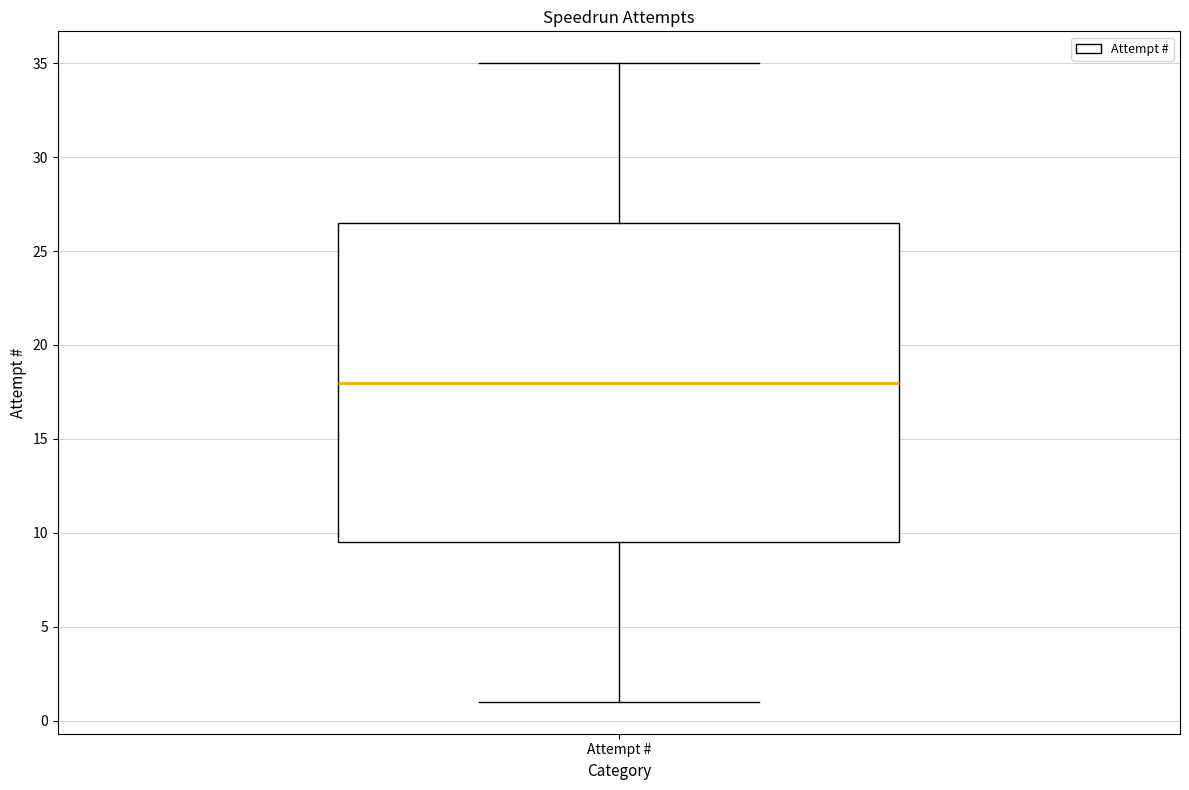

Read this box plot against the y-axis: the position of the median line, the range covered by the box, and the ends of both whiskers. The values are not printed on the chart, so give them approximately, as read against the axis.

median 18.0, box 9.5 to 26.5, whiskers 1.0 to 35.0